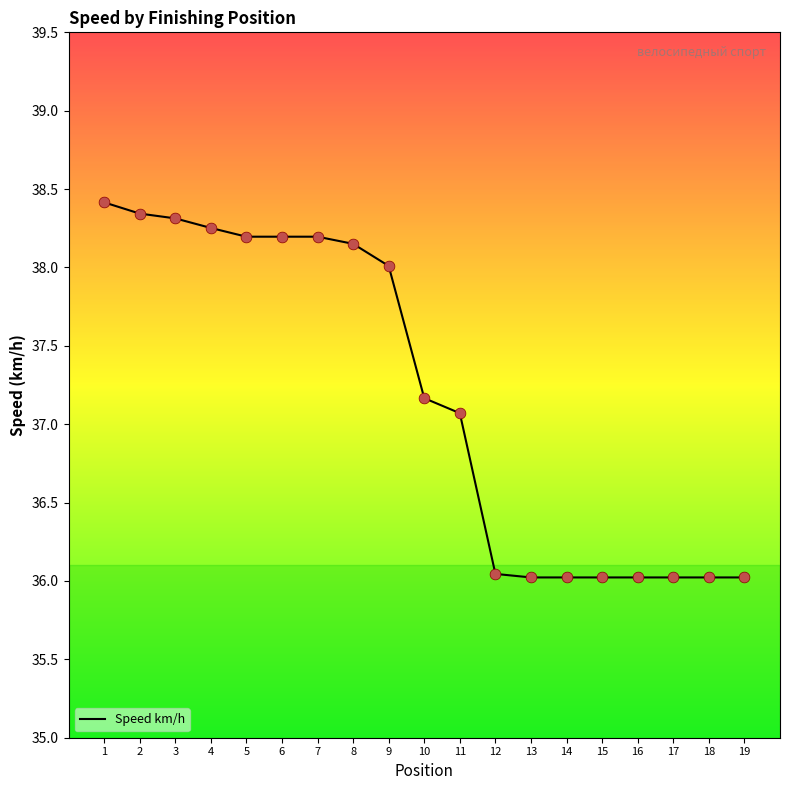

Which has a higher value, 15 or 6?

6